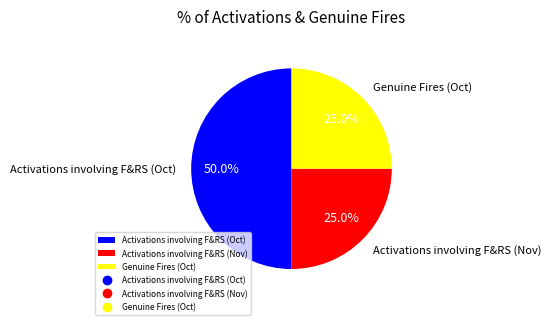

Which category has the biggest portion of the pie?

Activations involving F&RS (Oct)